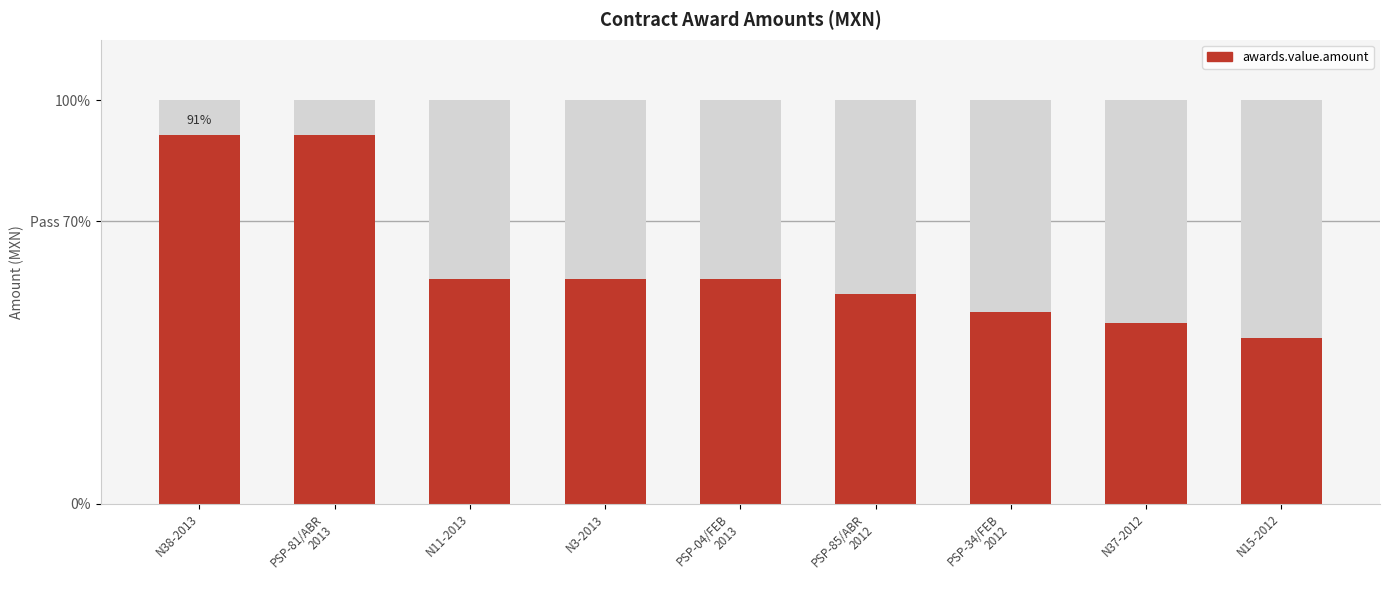

Reading left to right, what are all the values shown in this chart?

91.4	91.4	55.7	55.7	55.7	51.9	47.6	44.7	41.0